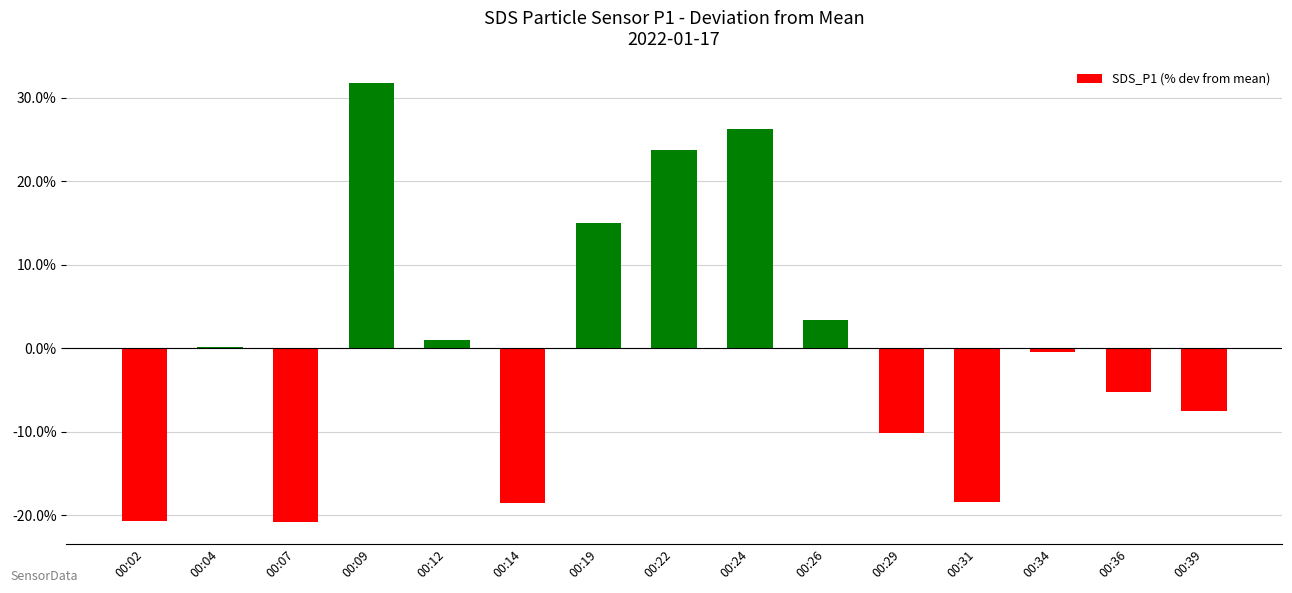

What is the maximum value shown in the chart?

31.7